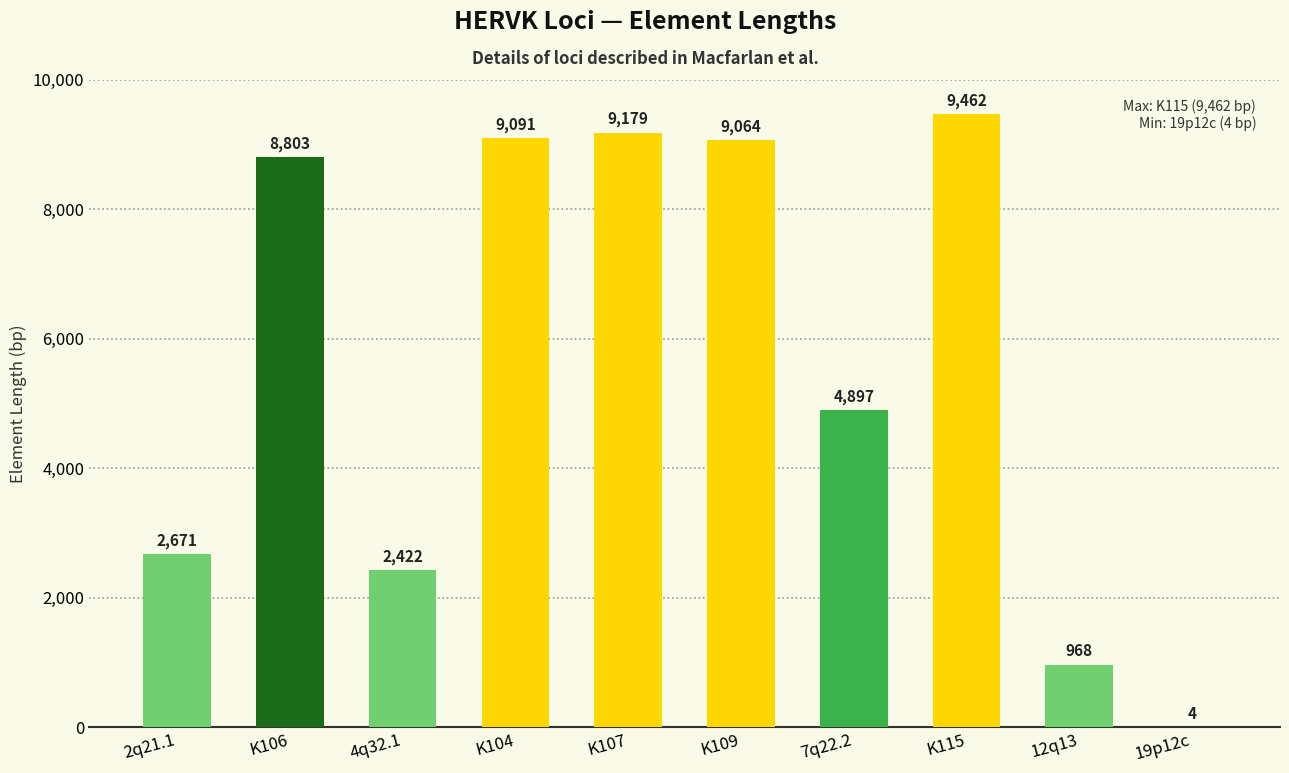

Where is the data nearest to the value 4733?

7q22.2